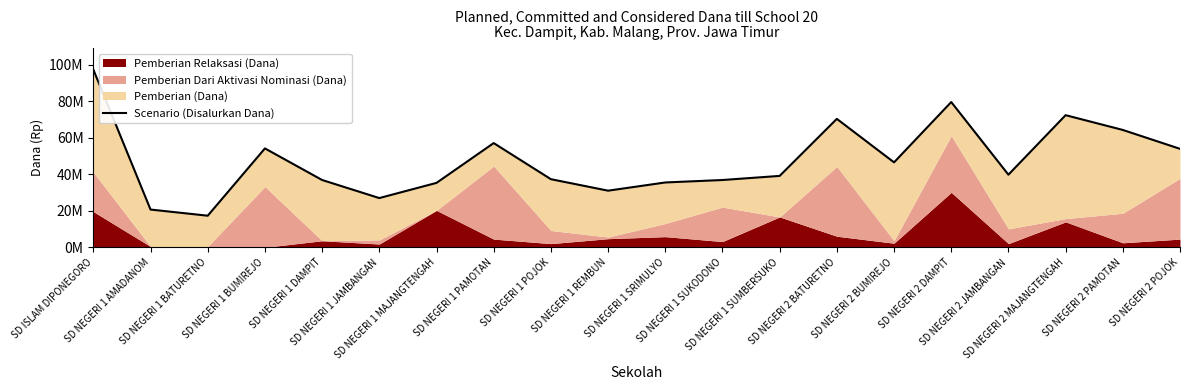

How many points are lower than both their immediate neighbors (excluding endpoints)?

5